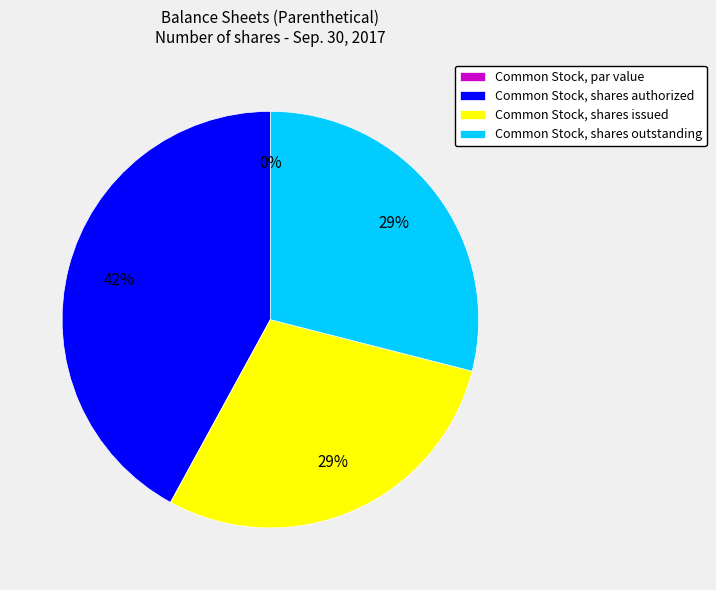

Does any single category account for the majority?

No